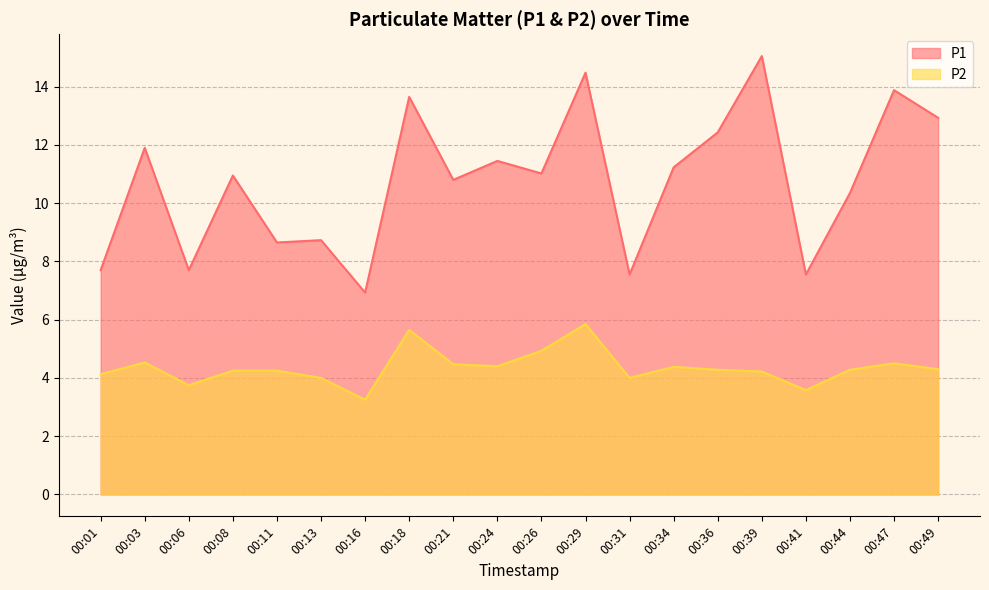

Is the value of P2 at 00:08 greater than the value of P1 at 00:01?

No